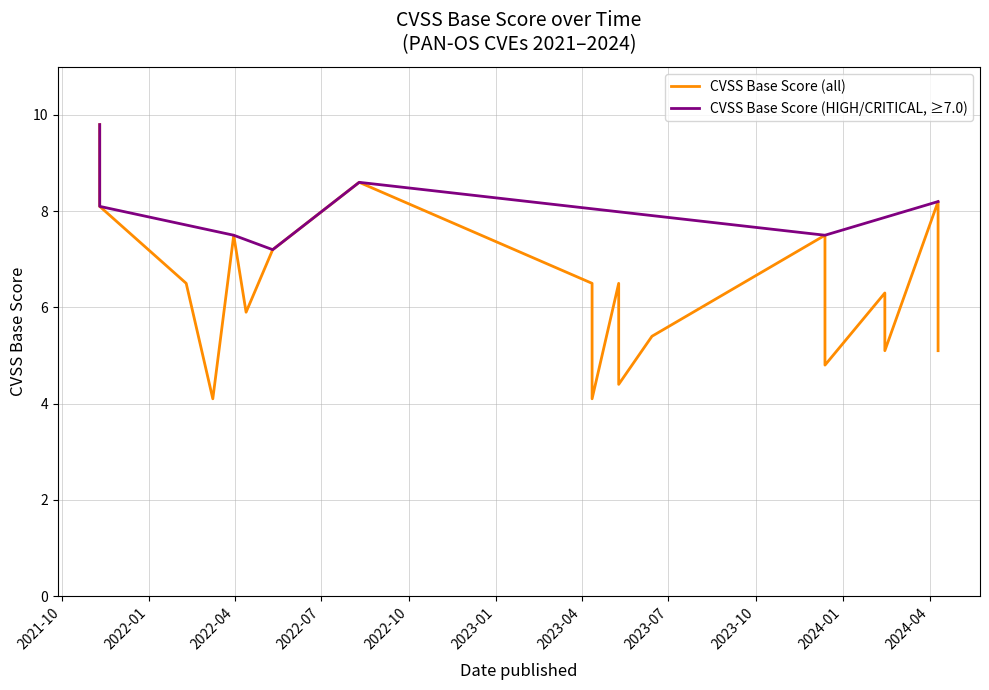

Does the chart display data point markers on the line(s)?

No